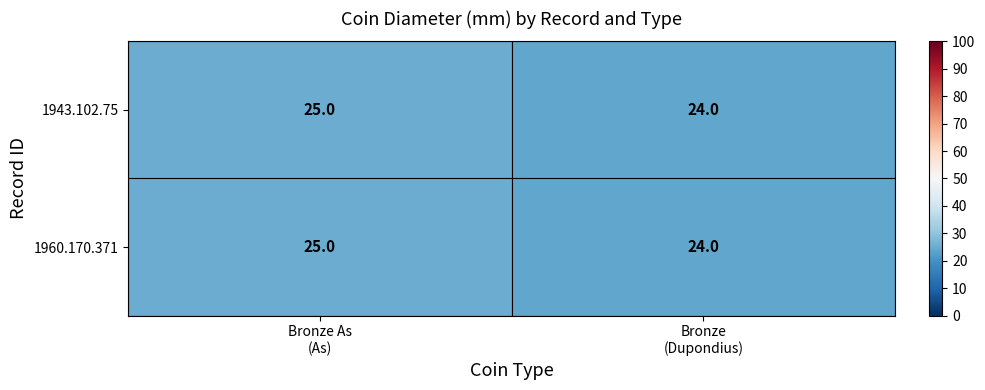

Which category has the lowest value in the 1943.102.75 series?

Bronze (Dupondius)